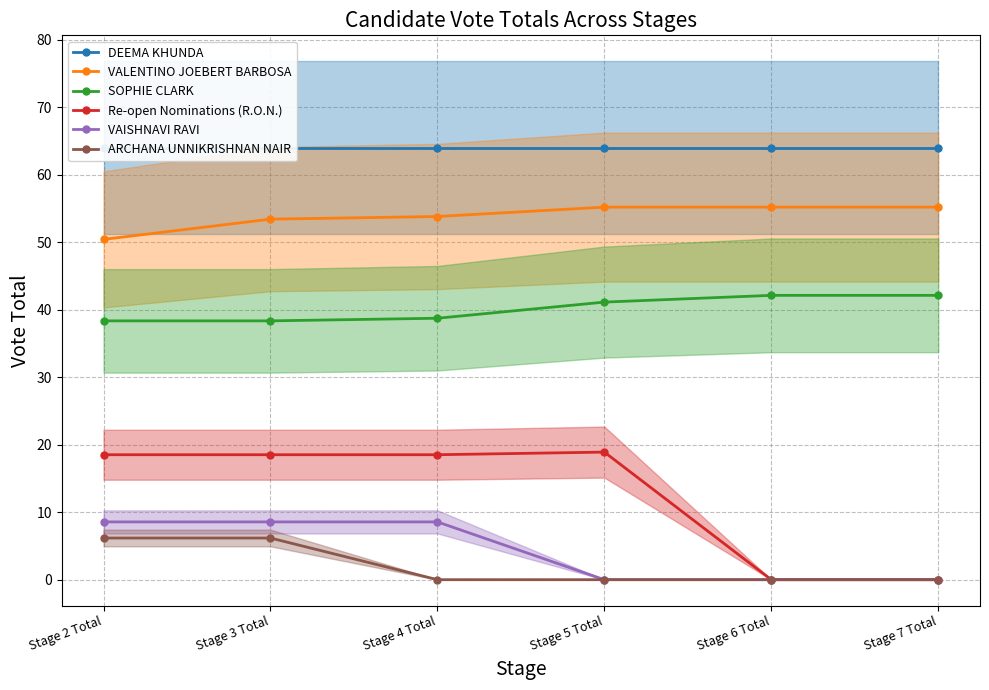

Which label corresponds to the smallest value in the chart?

Stage 6 Total